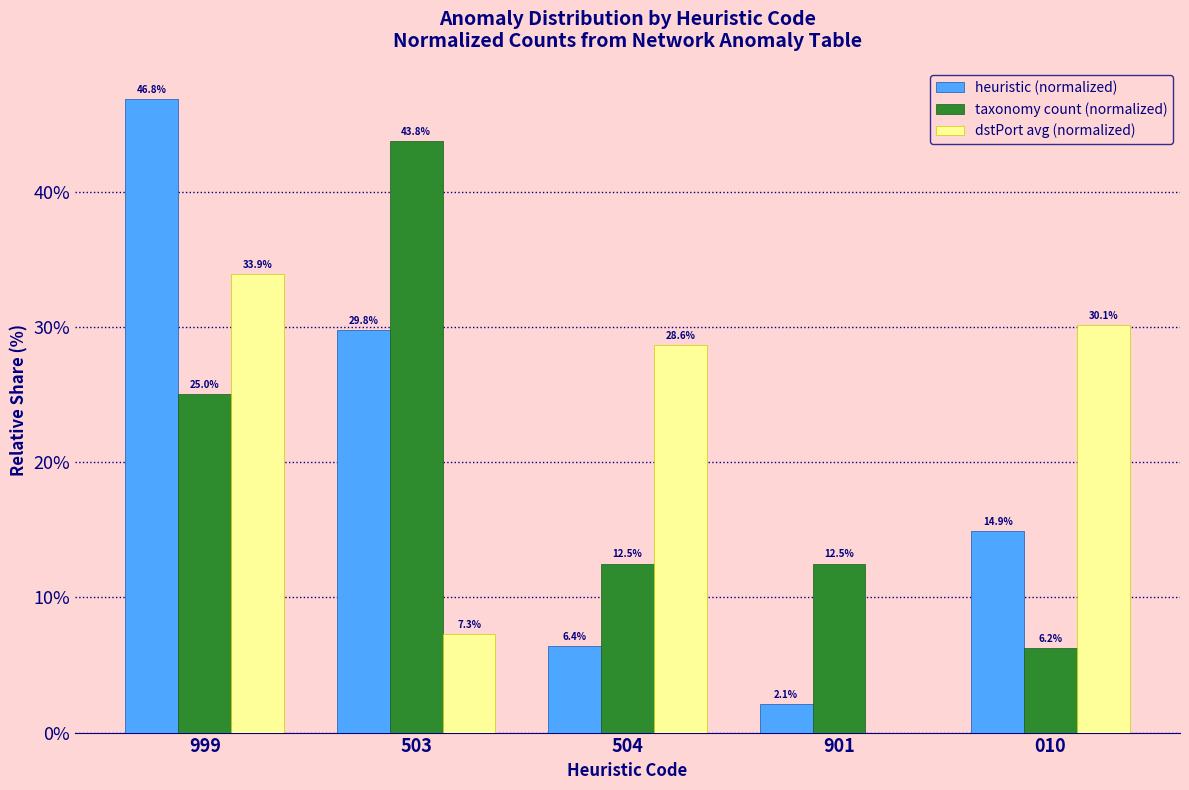

What is the total value across all series at 999?

105.7